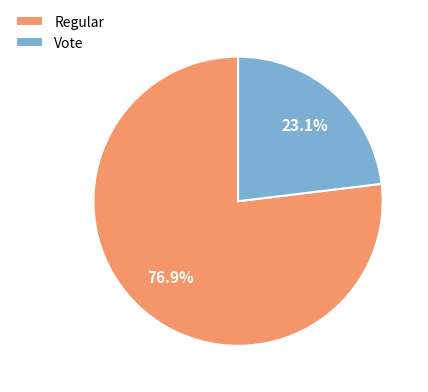

What portion of the pie excludes Vote?

76.9%